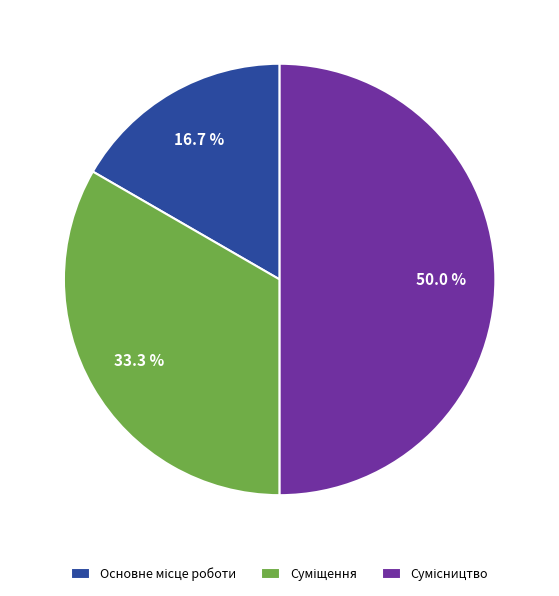

Is there a majority slice in this chart?

No